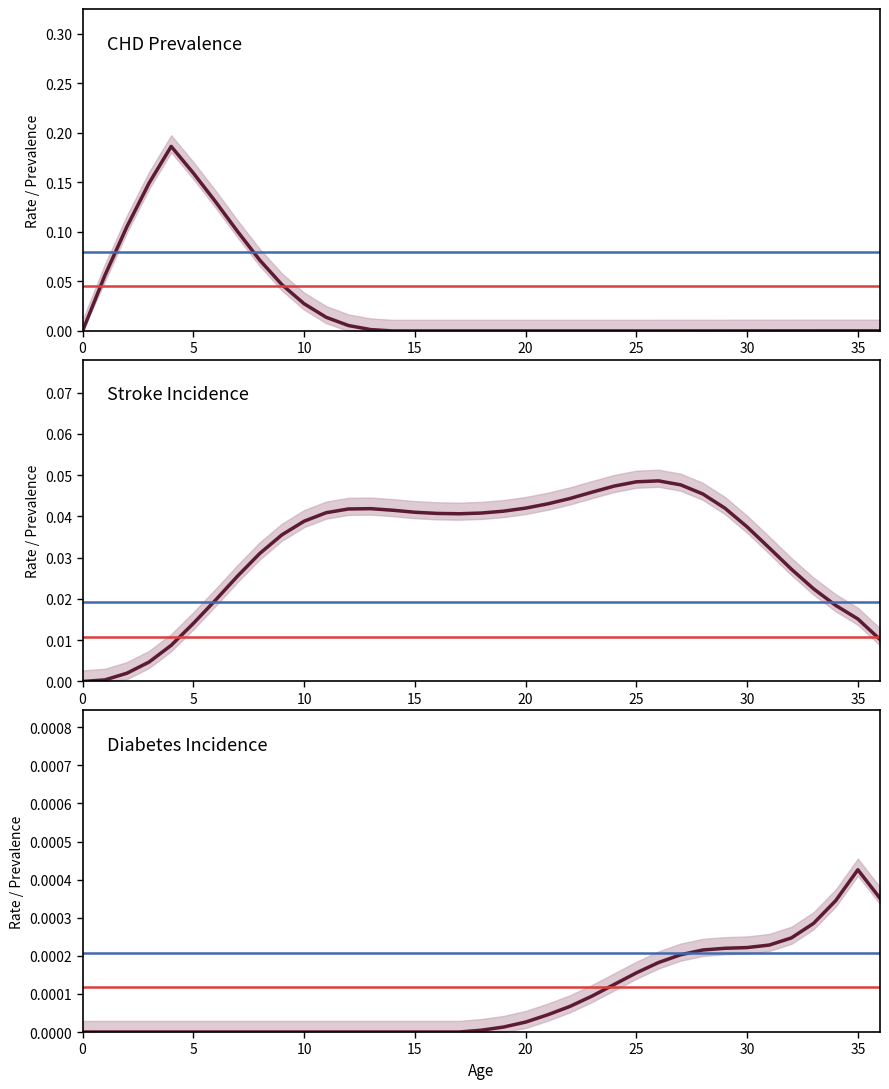

Which series has the widest spread of values?

CHD Prevalence